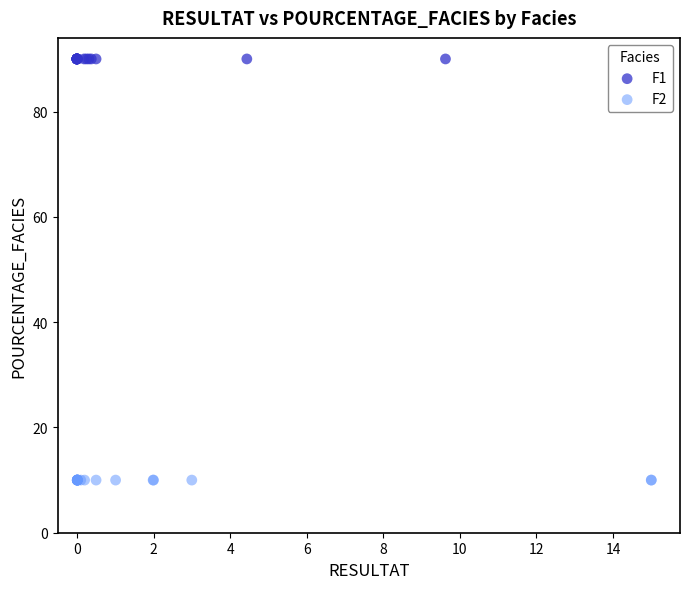

Which series reaches the maximum Y coordinate?

F1